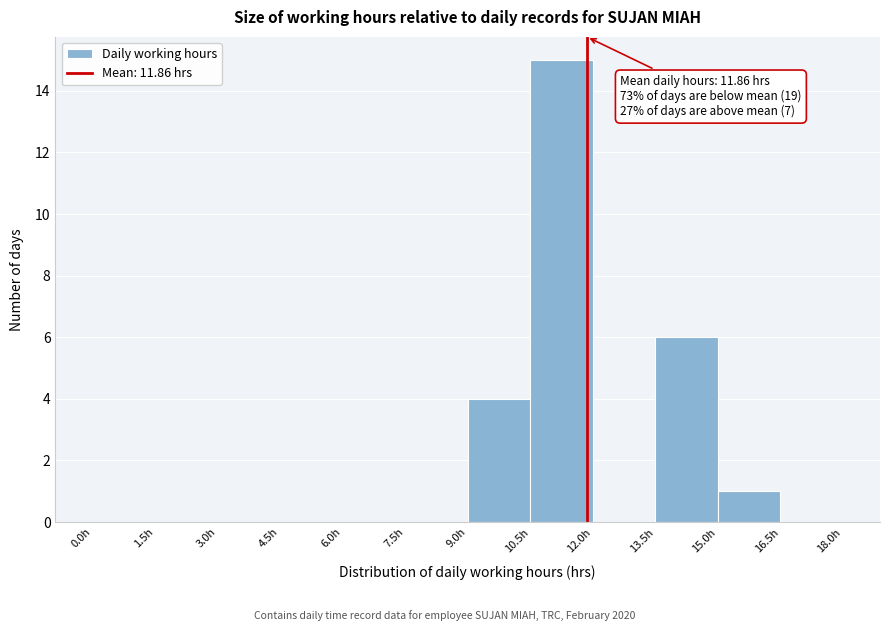

Which range on the x-axis has the tallest bar?

10.5 to 12.0